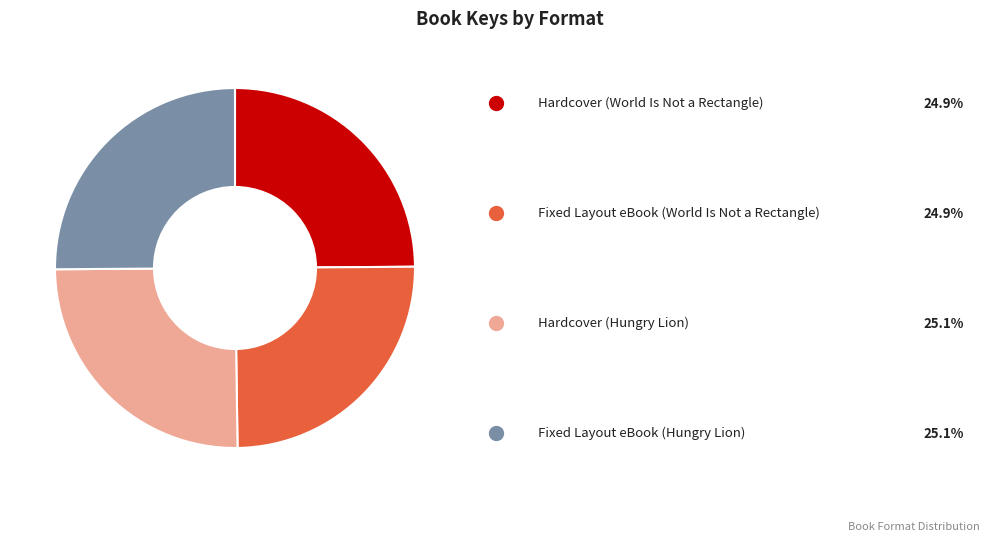

Does any single category account for the majority?

No